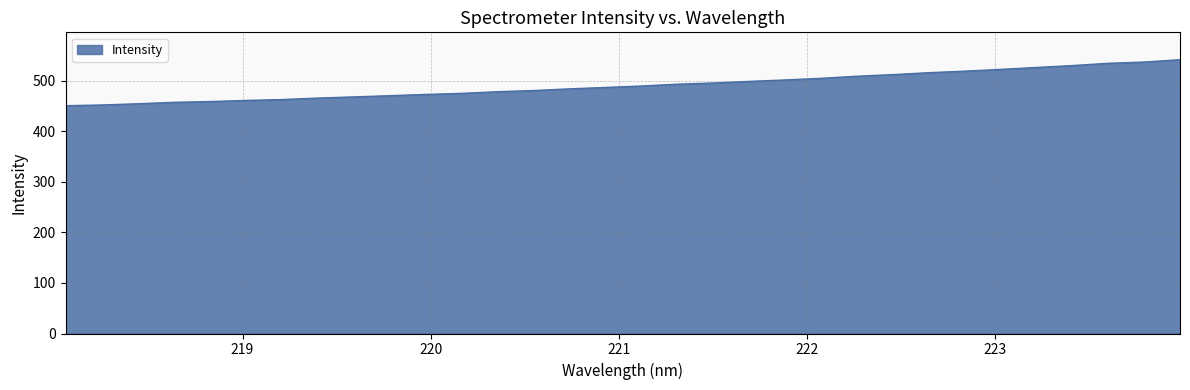

How many lines are shown in the chart?

1